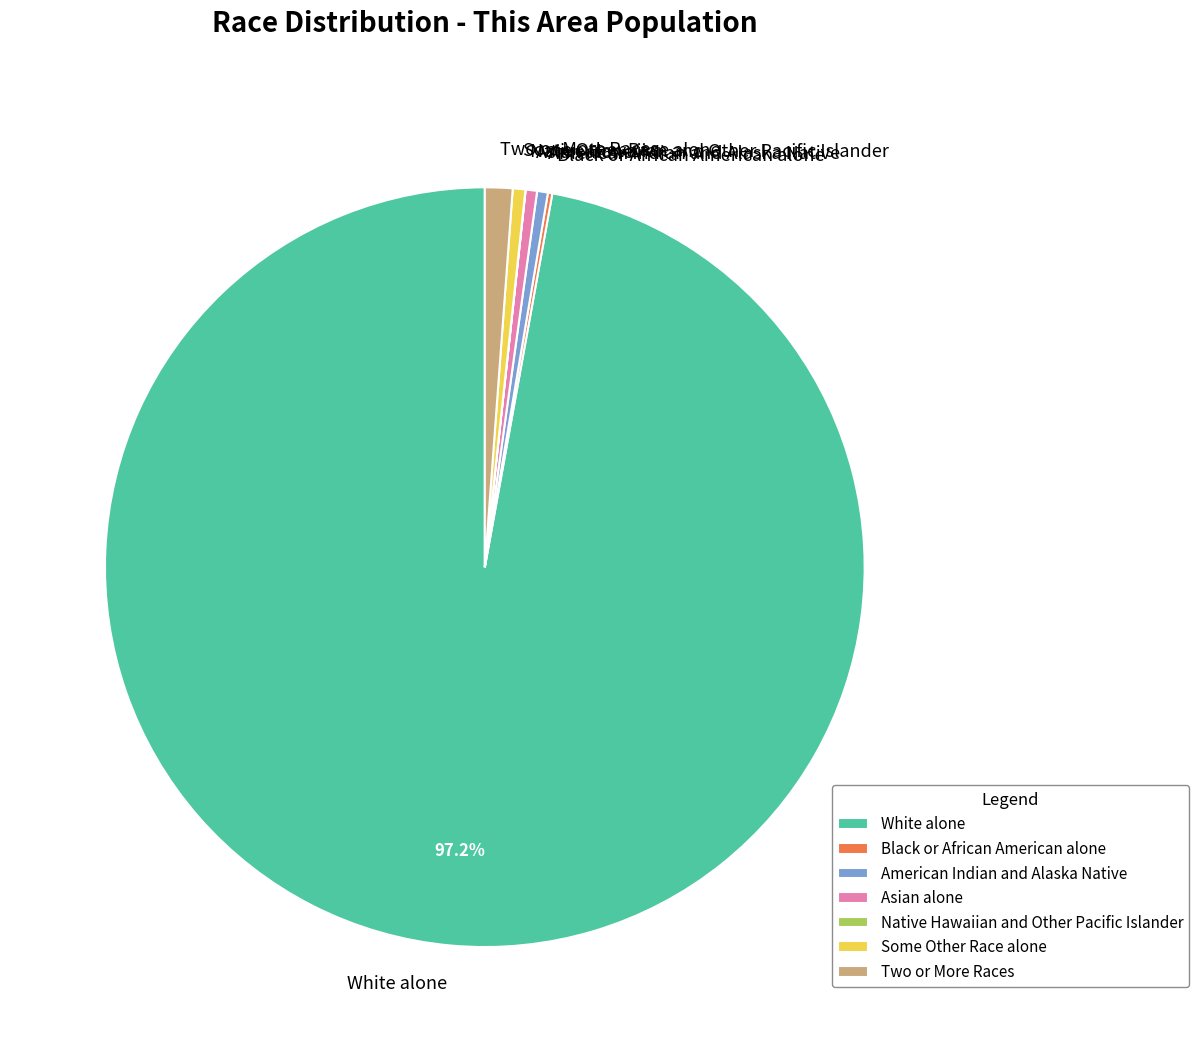

Is the sum of Asian alone and Some Other Race alone greater than half?

No